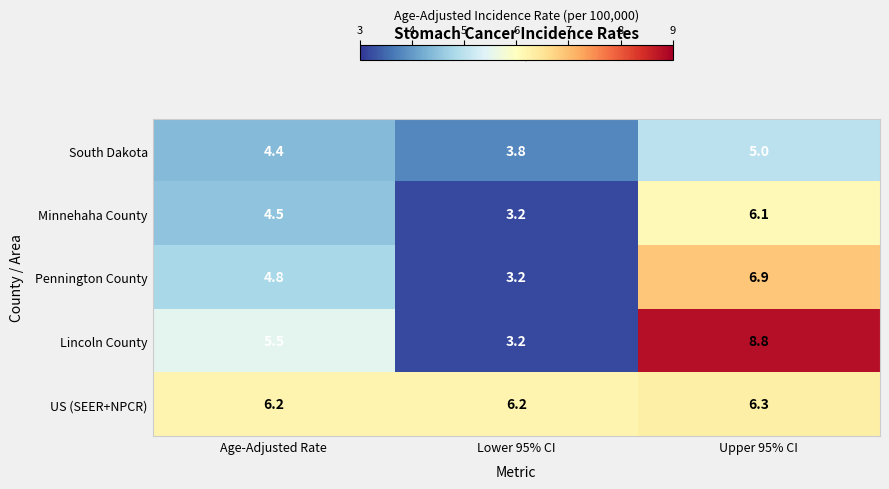

What is the lowest value of the Pennington County series?

3.2